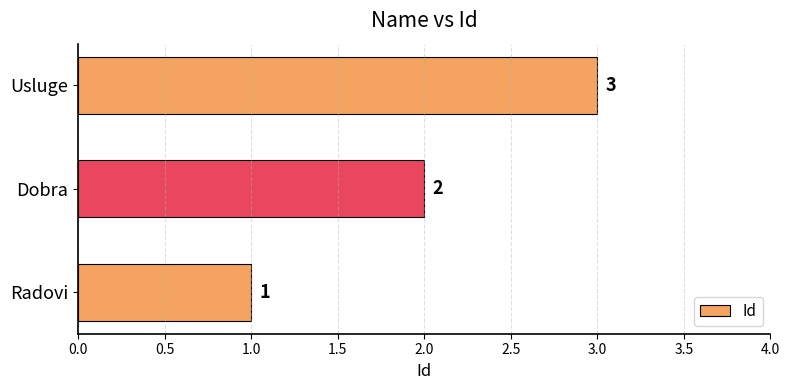

List the labels in order of value, largest first.

Usluge, Dobra, Radovi